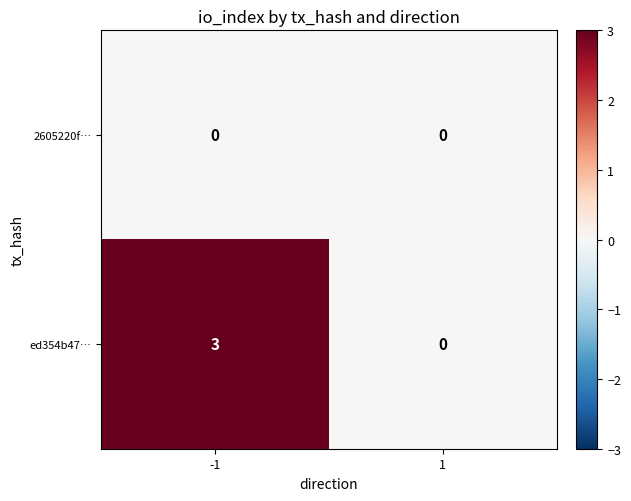

What is the sum of all ed354b47… values?

3